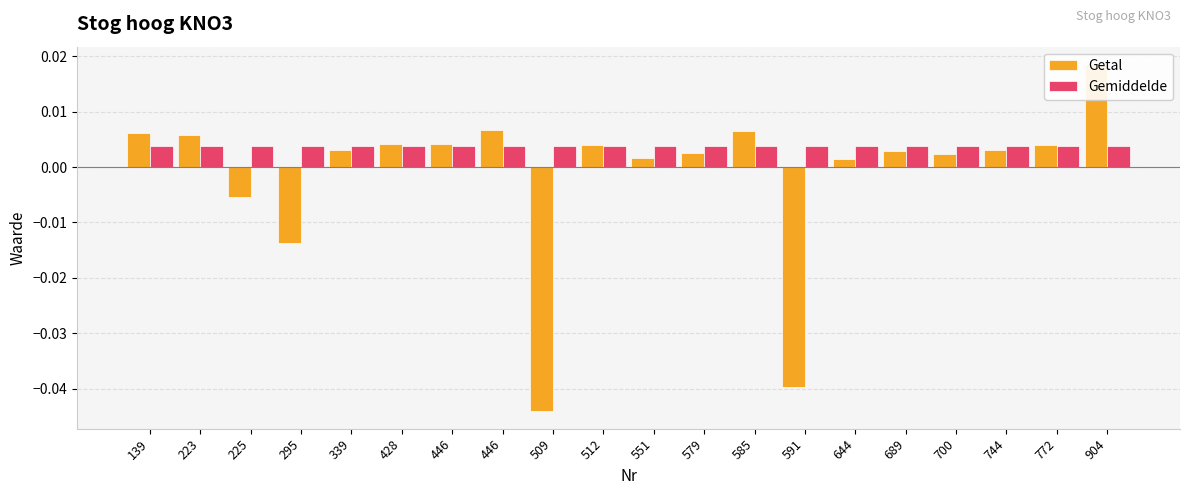

At which label does Gemiddelde reach its minimum?

139